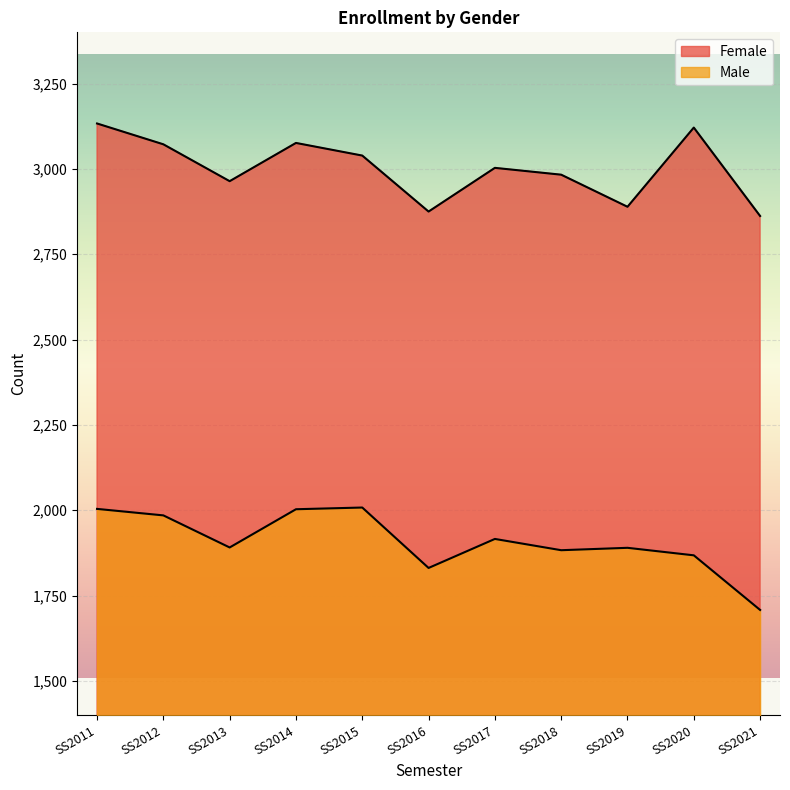

Where is the first local maximum for Female?

SS2014